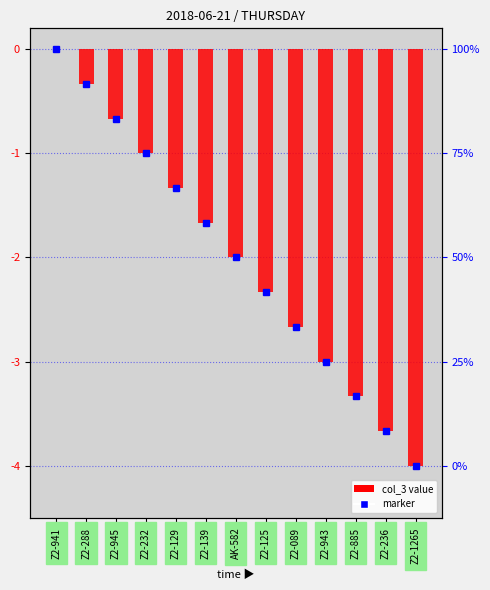

Which label corresponds to the smallest value in the chart?

Z2-1265